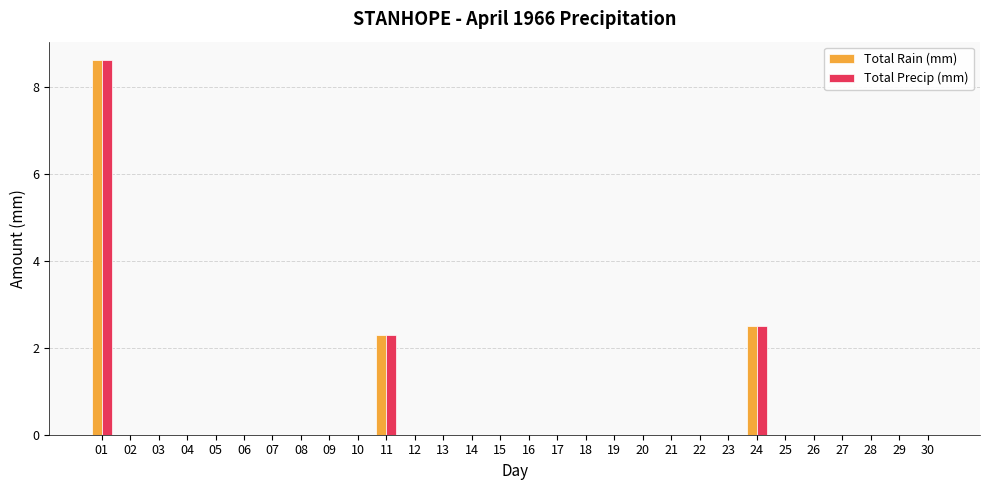

Is it true that Total Precip (mm) equals 0.0 at 16?

True